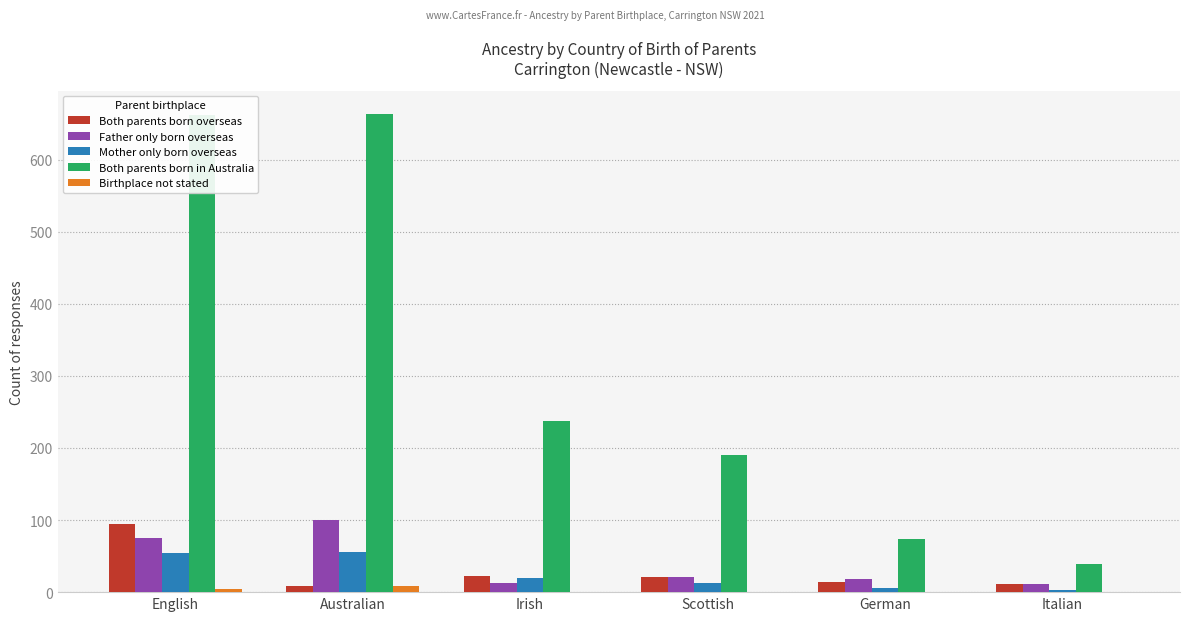

True or false: Both parents born overseas has a value of 40 at English.

False